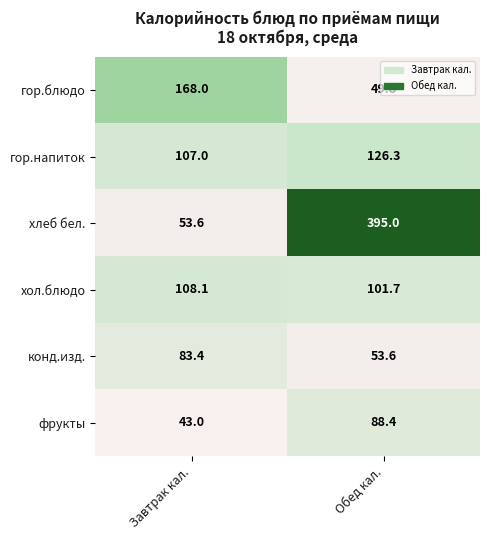

Is the value of хол.блюдо at Завтрак кал. greater than the value of гор.напиток at Обед кал.?

No